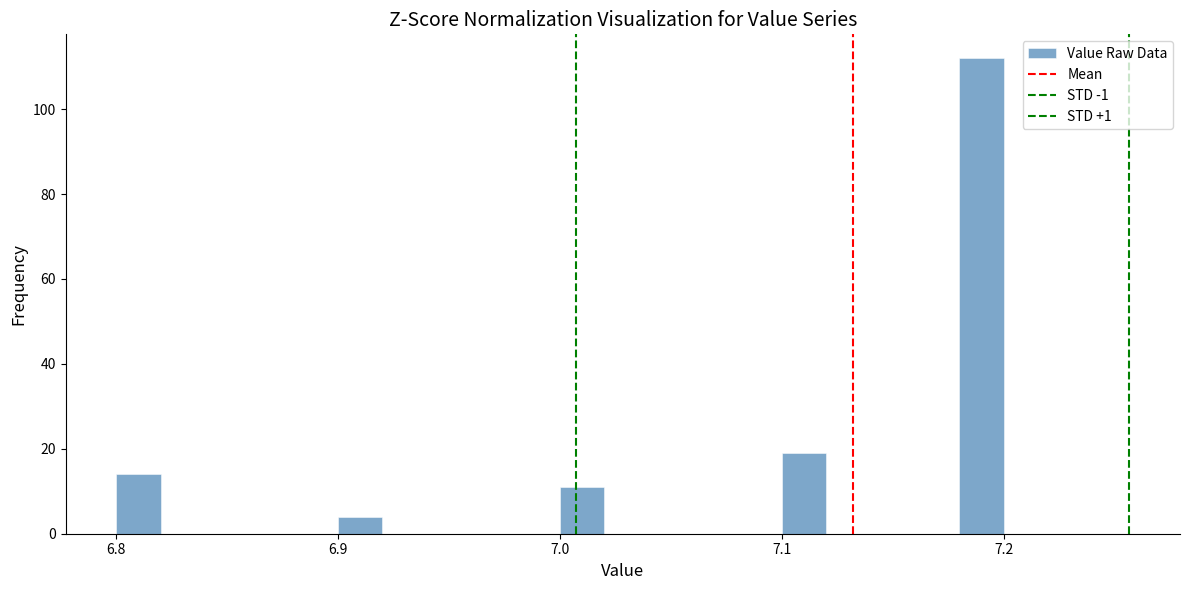

Read against the x-axis, roughly where is the centre of the tallest bar?

7.19